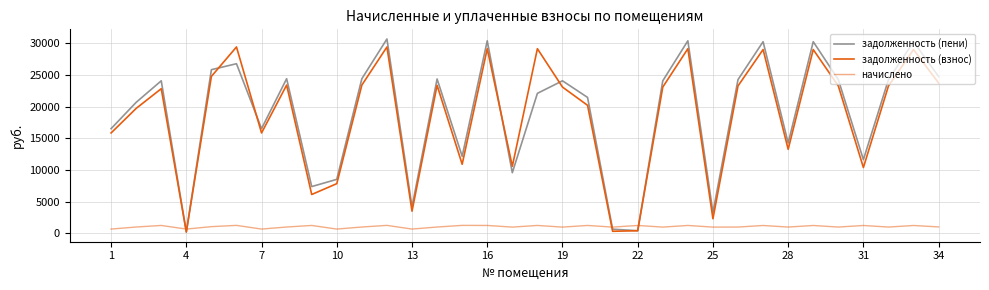

Does the chart have visible grid lines?

Yes